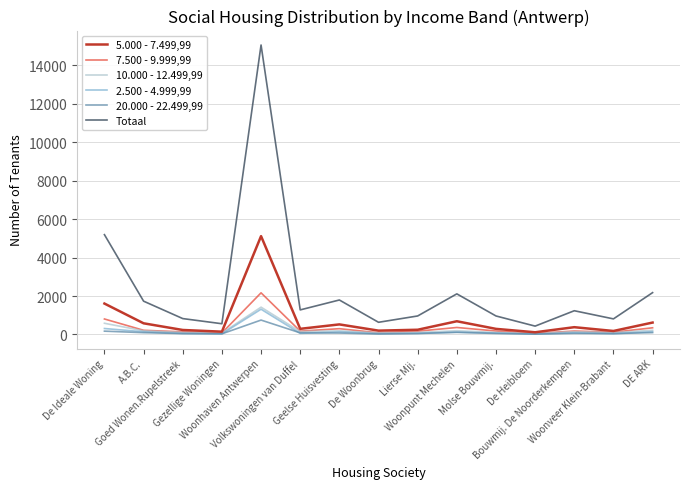

What are all the series names shown in the legend?

5.000 - 7.499,99, 7.500 - 9.999,99, 10.000 - 12.499,99, 2.500 - 4.999,99, 20.000 - 22.499,99, Totaal